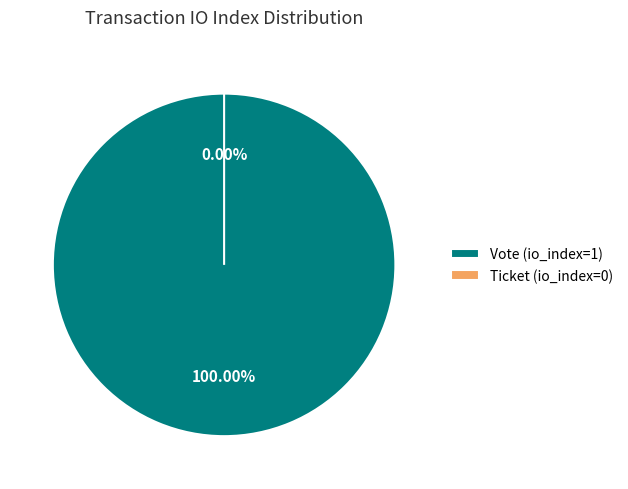

Do Ticket (io_index=0) and Vote (io_index=1) together represent more than half of the pie?

Yes